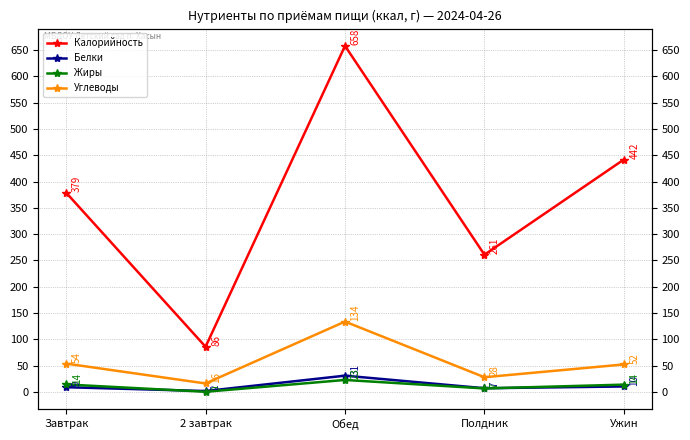

Rank the categories by Углеводы value from lowest to highest.

2 завтрак, Полдник, Ужин, Завтрак, Обед